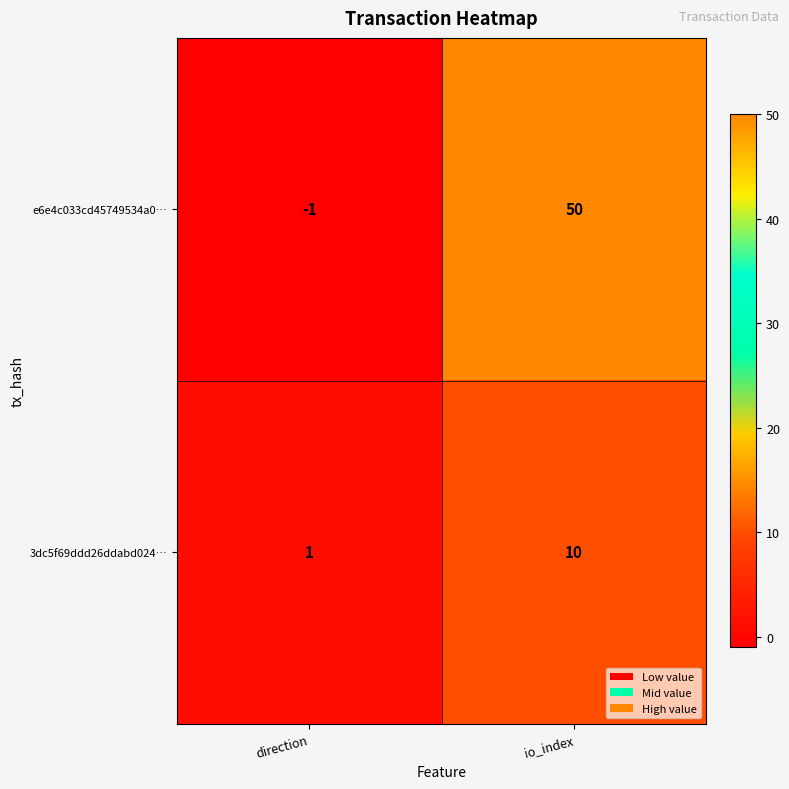

At io_index, list the series in order from smallest to largest.

3dc5f69ddd26ddabd024…, e6e4c033cd45749534a0…